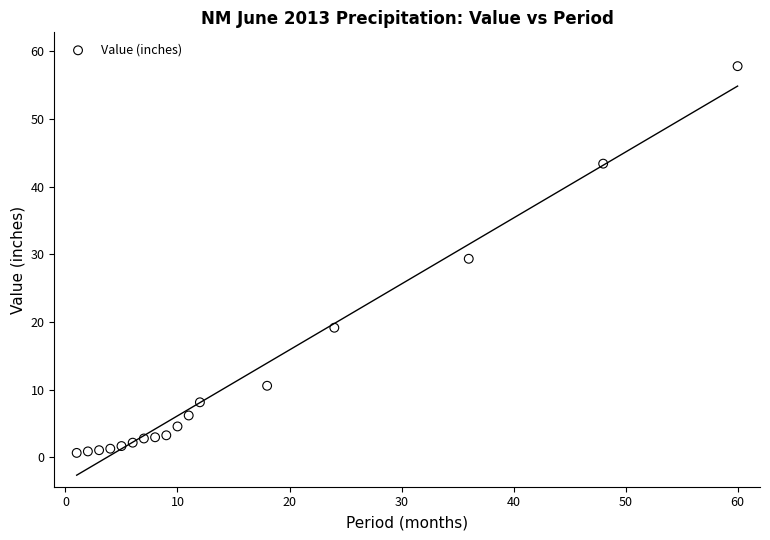

What is the range of X values (max minus min)?

59.0